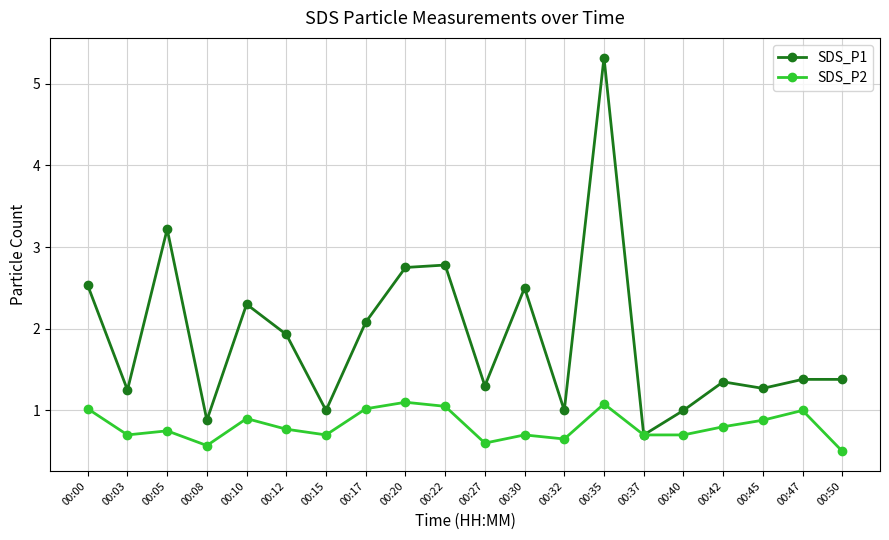

List the series in order of their overall mean, highest first.

SDS_P1, SDS_P2